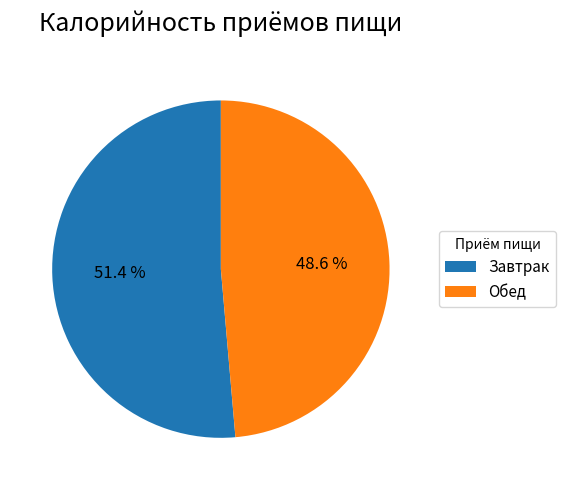

What is the ratio of the value at Обед to the value at Завтрак?

0.9